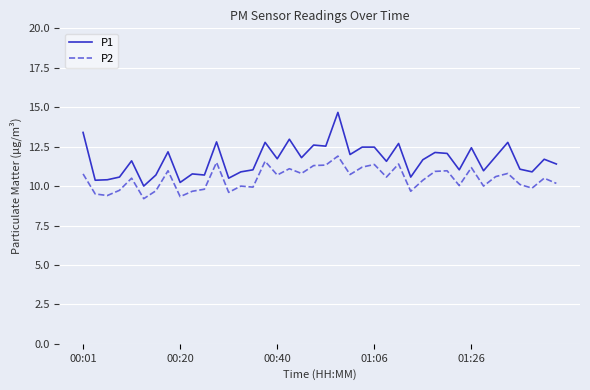

Which series has the largest range (max minus min)?

P1